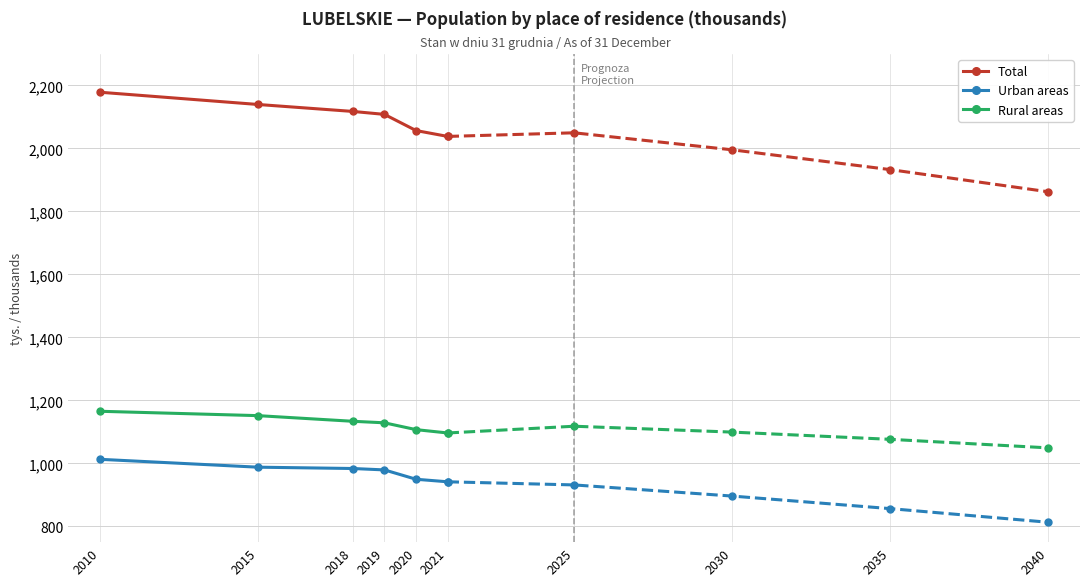

Reading right to left, list all the values displayed in this chart.

Total: 2021=2038.3	2020=2056.9	2019=2108.3	2018=2117.6	2015=2139.7	2010=2178.6
Urban areas: 2021=941.6	2020=949.7	2019=979.4	2018=983.8	2015=988.0	2010=1013.0
Rural areas: 2021=1096.7	2020=1107.2	2019=1128.9	2018=1133.8	2015=1151.7	2010=1165.6